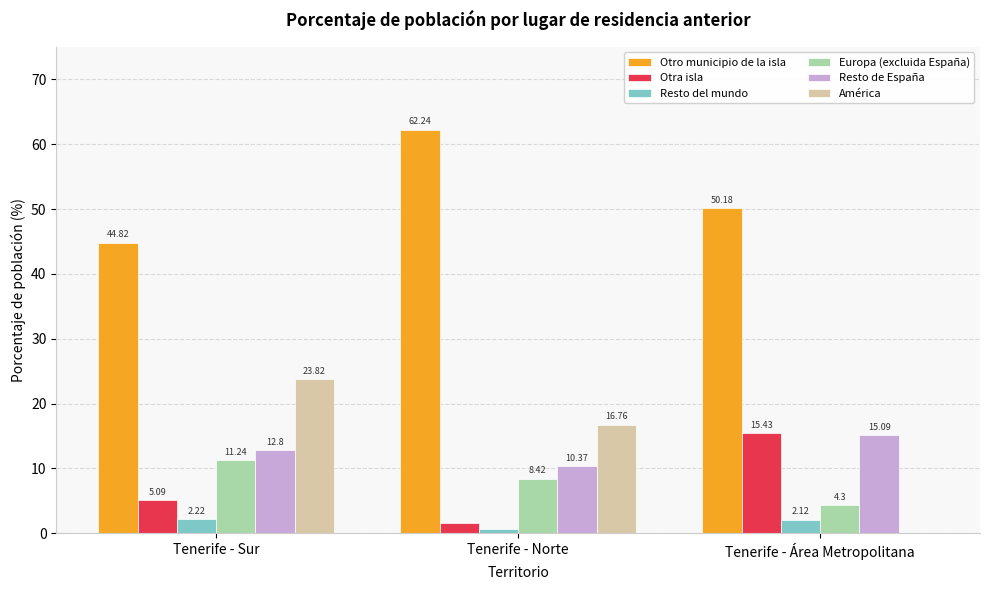

Between Tenerife - Norte and Tenerife - Área Metropolitana, which series saw the biggest shift?

América